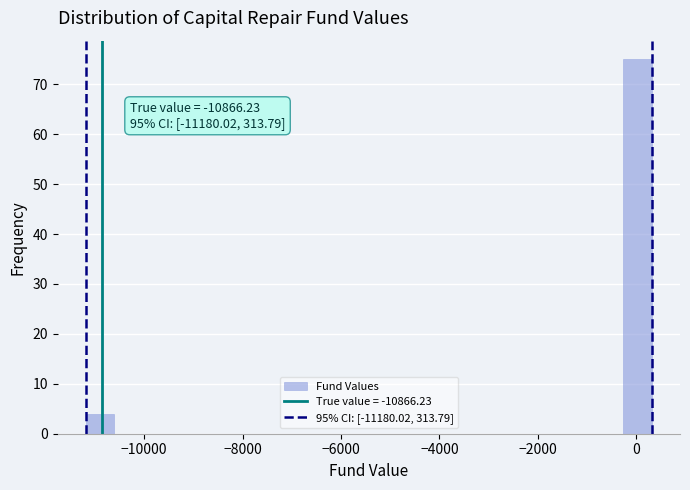

Read against the x-axis, roughly where is the centre of the tallest bar?

0